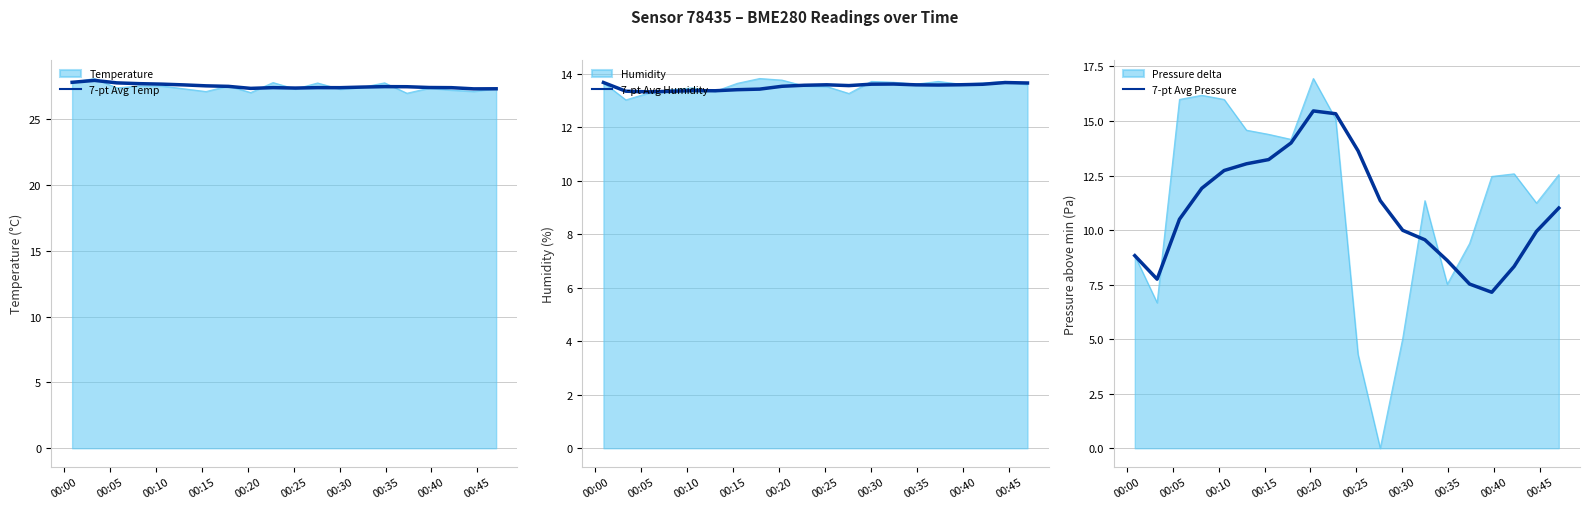

Which series has the largest range (max minus min)?

7-pt Avg Pressure